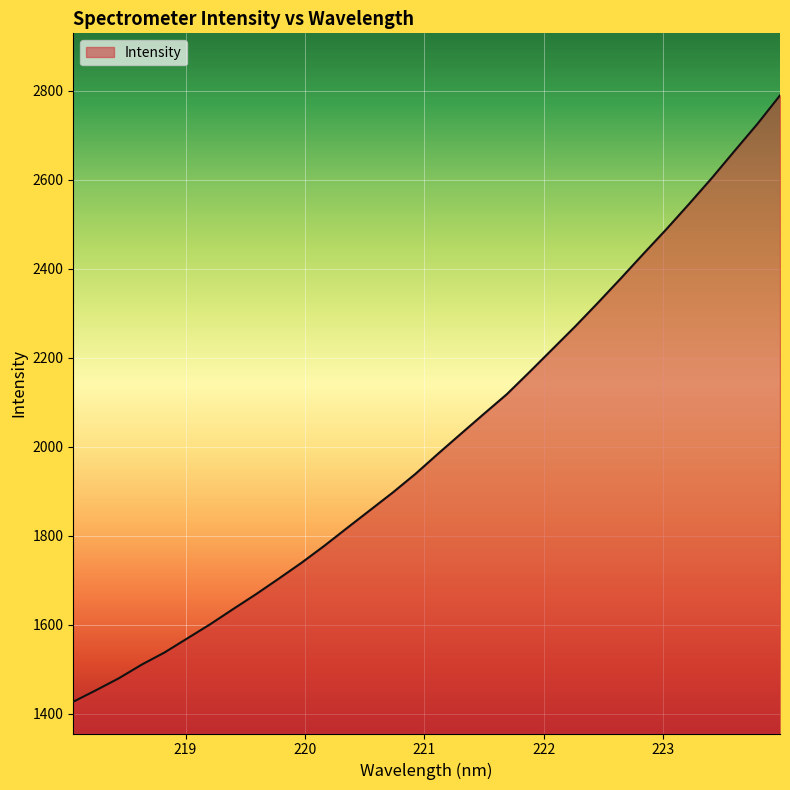

What is the sum of all values?

64413.2